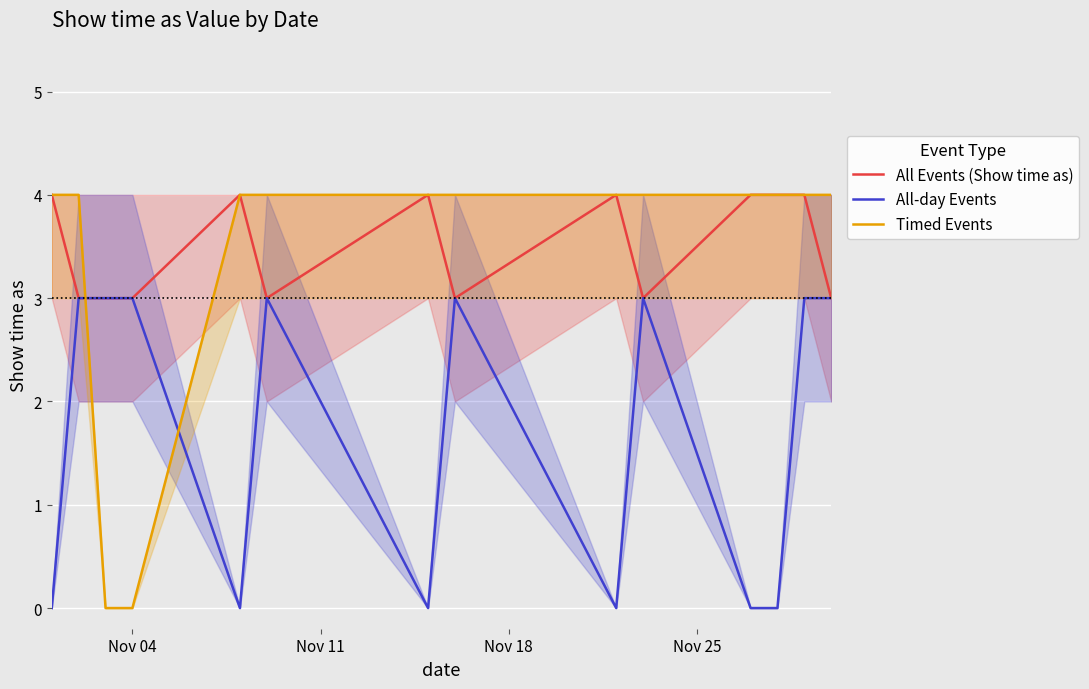

True or false: Timed Events and All-day Events intersect in this chart.

True